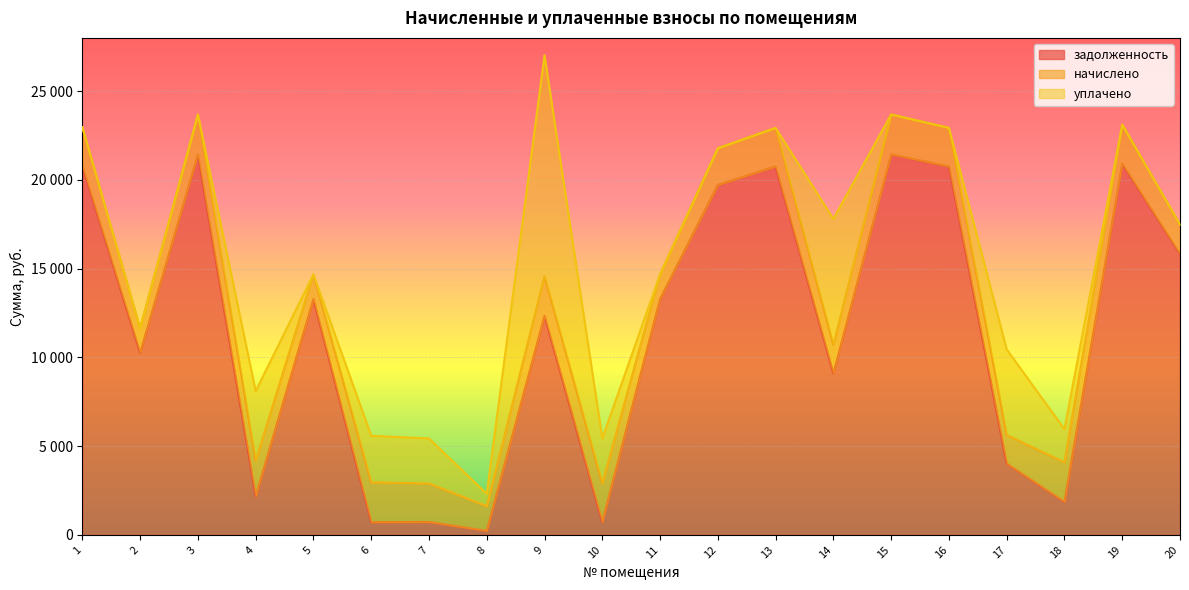

At 8, list the series in order from smallest to largest.

задолженность, уплачено, начислено